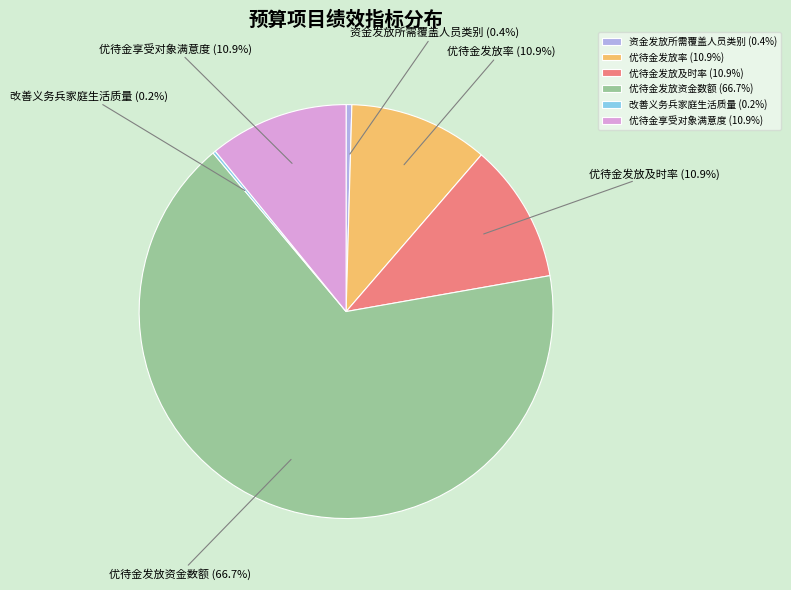

To the nearest percent, what is the combined percentage of 优待金享受对象满意度 and 优待金发放率?

22%